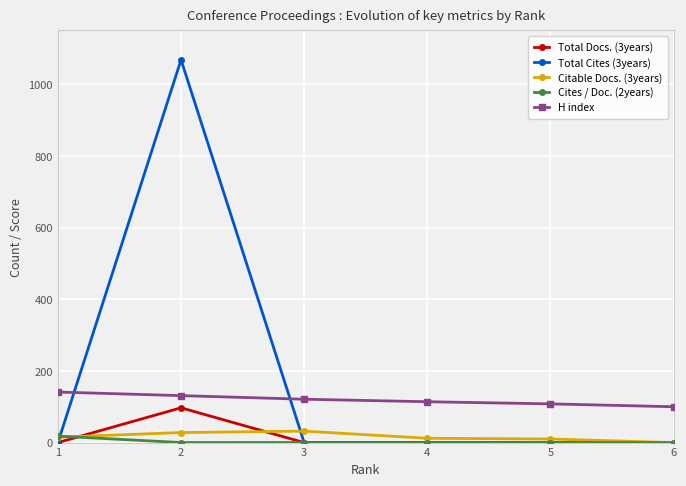

What is the difference between the second highest and minimum values in the Cites / Doc. (2years) series?

0.2